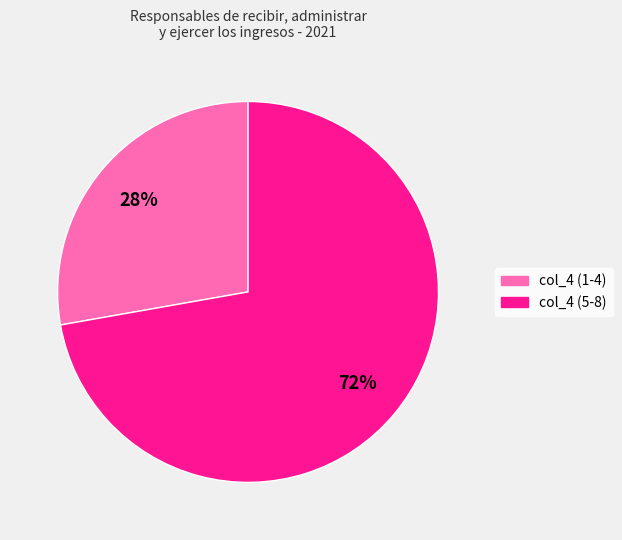

How many segments does this pie chart have?

2